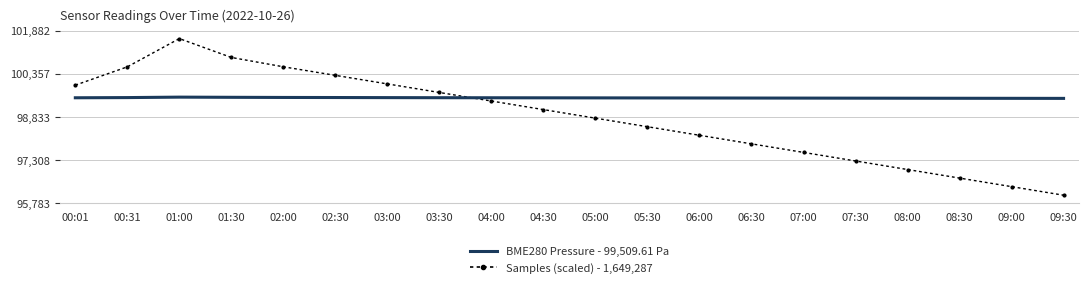

What is the minimum value shown in the chart?

96060.6